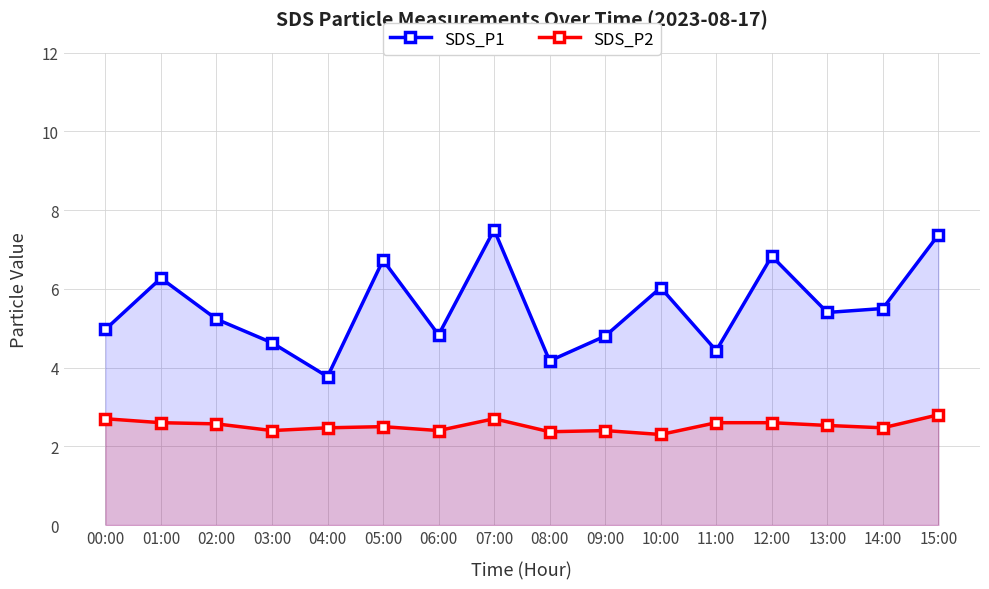

What is the label of the 14th point from the right?

02:00